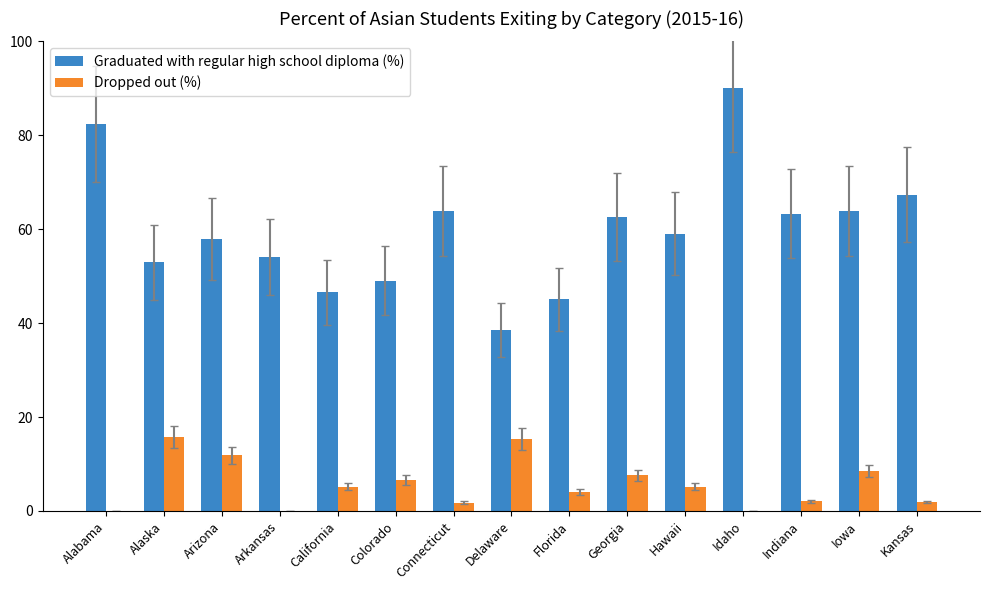

Which category has the highest value across all series?

Idaho